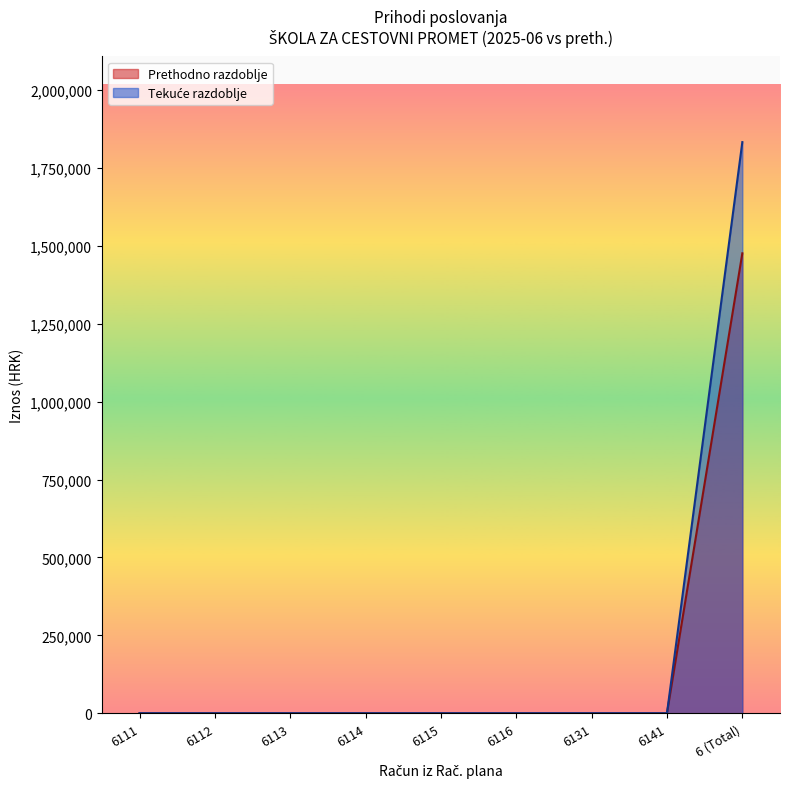

True or false: Rashodi poslovanja and Prihodi poslovanja cross at least once.

False